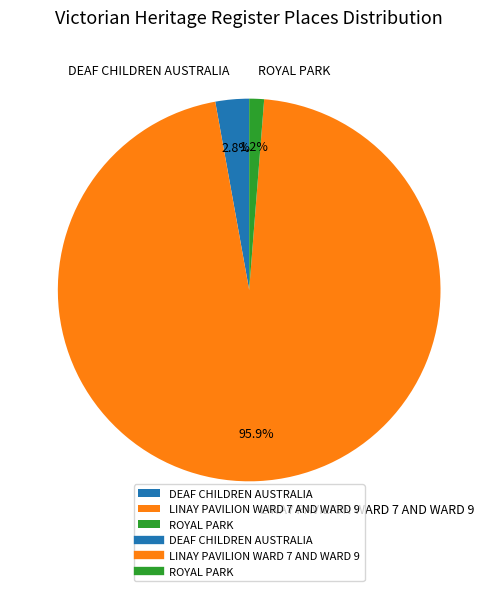

How many segments does this pie chart have?

3